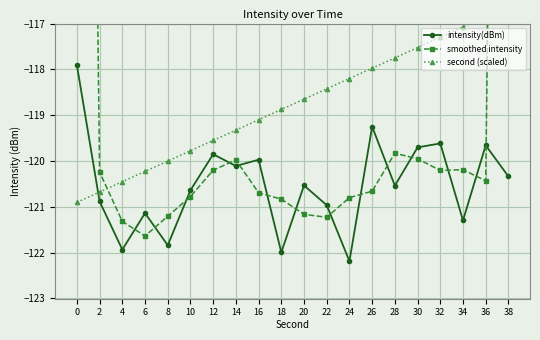

What is the sum of the smoothed intensity values at 26 and 0?

-200.3